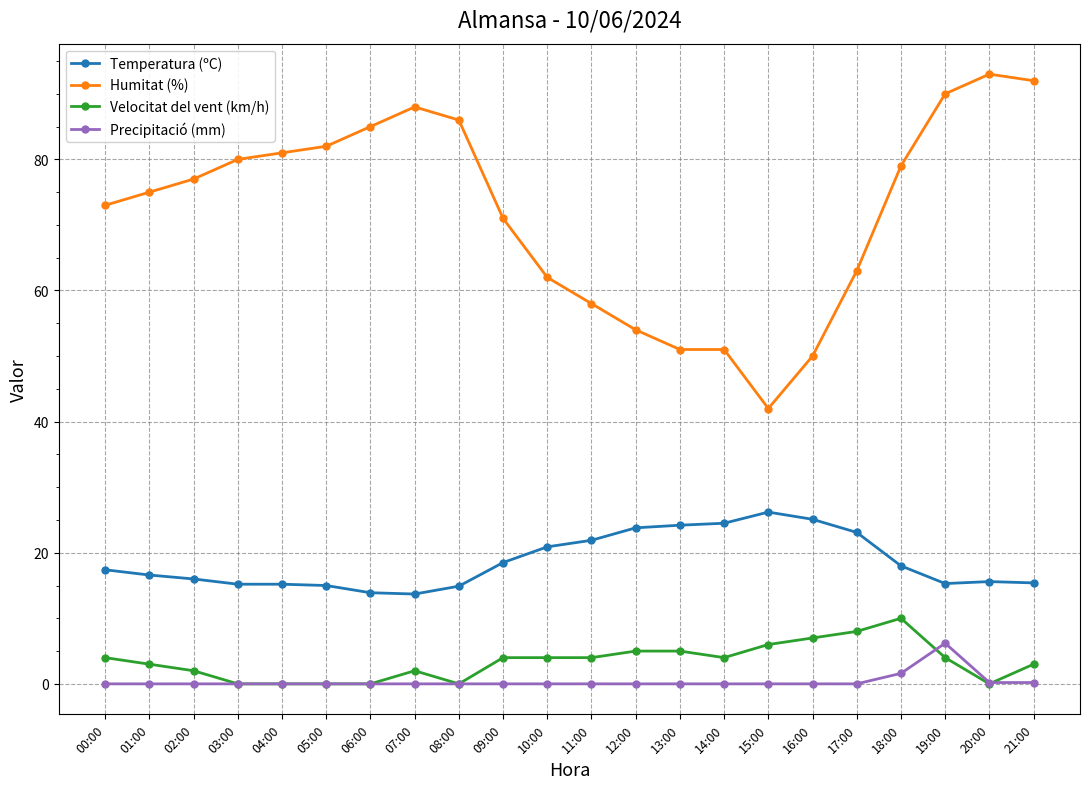

The value of Precipitació (mm) at 01:00 is 0.0. True or false?

True